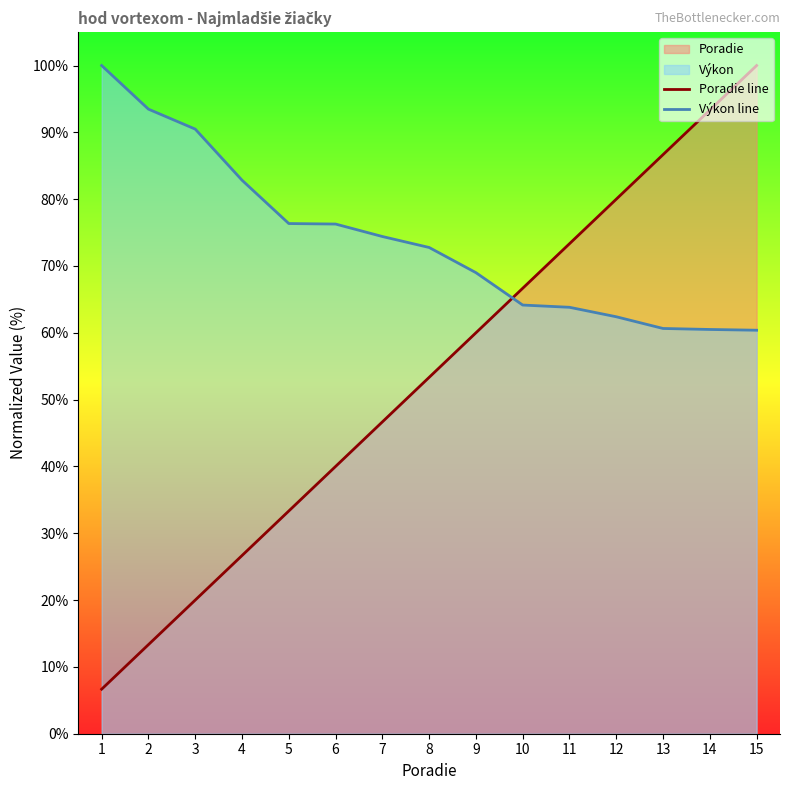

Between which two adjacent categories do Výkon line and Poradie line first intersect?

9 and 10